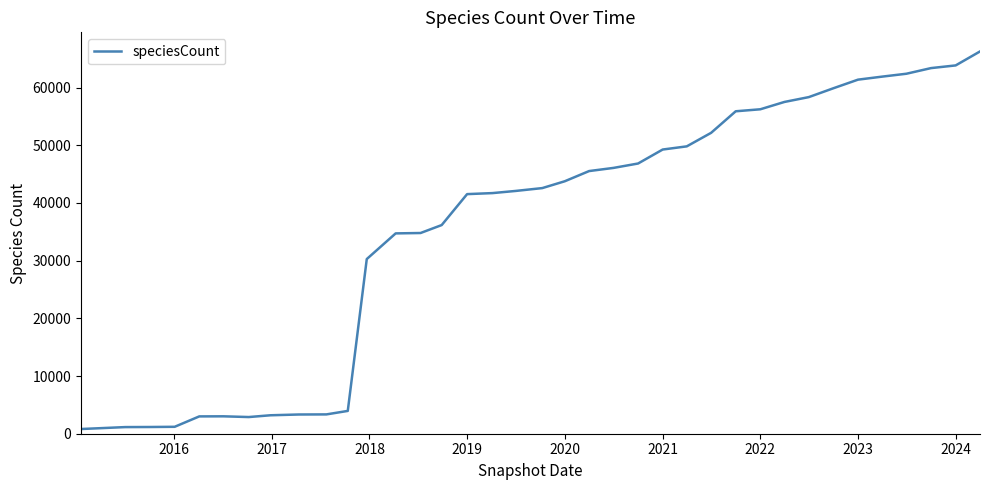

What is the difference between the maximum and minimum values?

65450